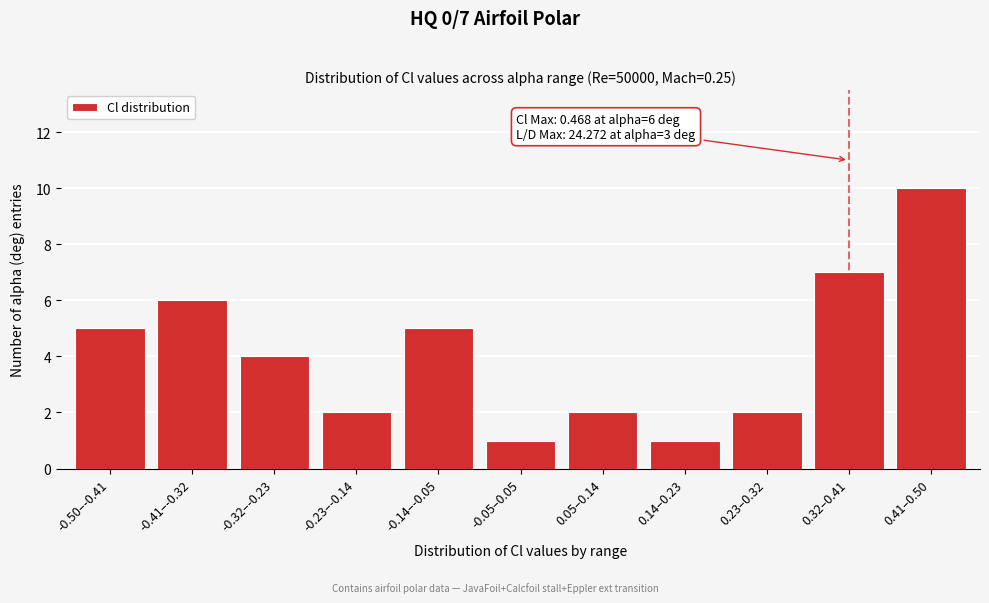

Reading right to left, what are all the values shown in this chart?

10	7	2	1	2	1	5	2	4	6	5